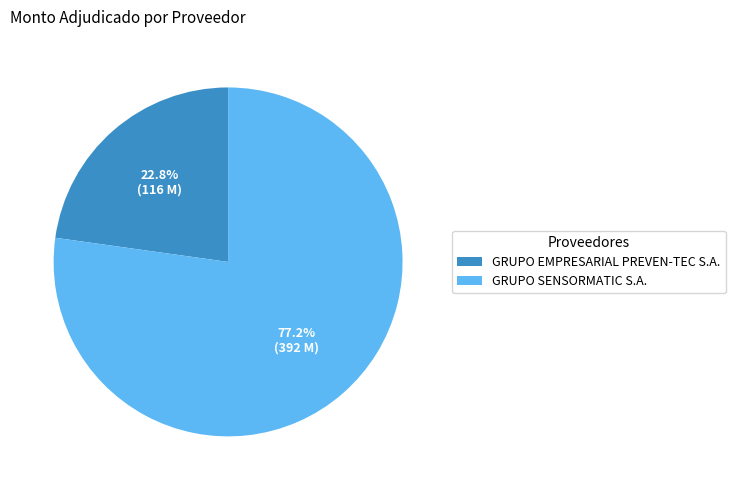

To the nearest percent, what percentage of the pie is GRUPO SENSORMATIC S.A.?

77%